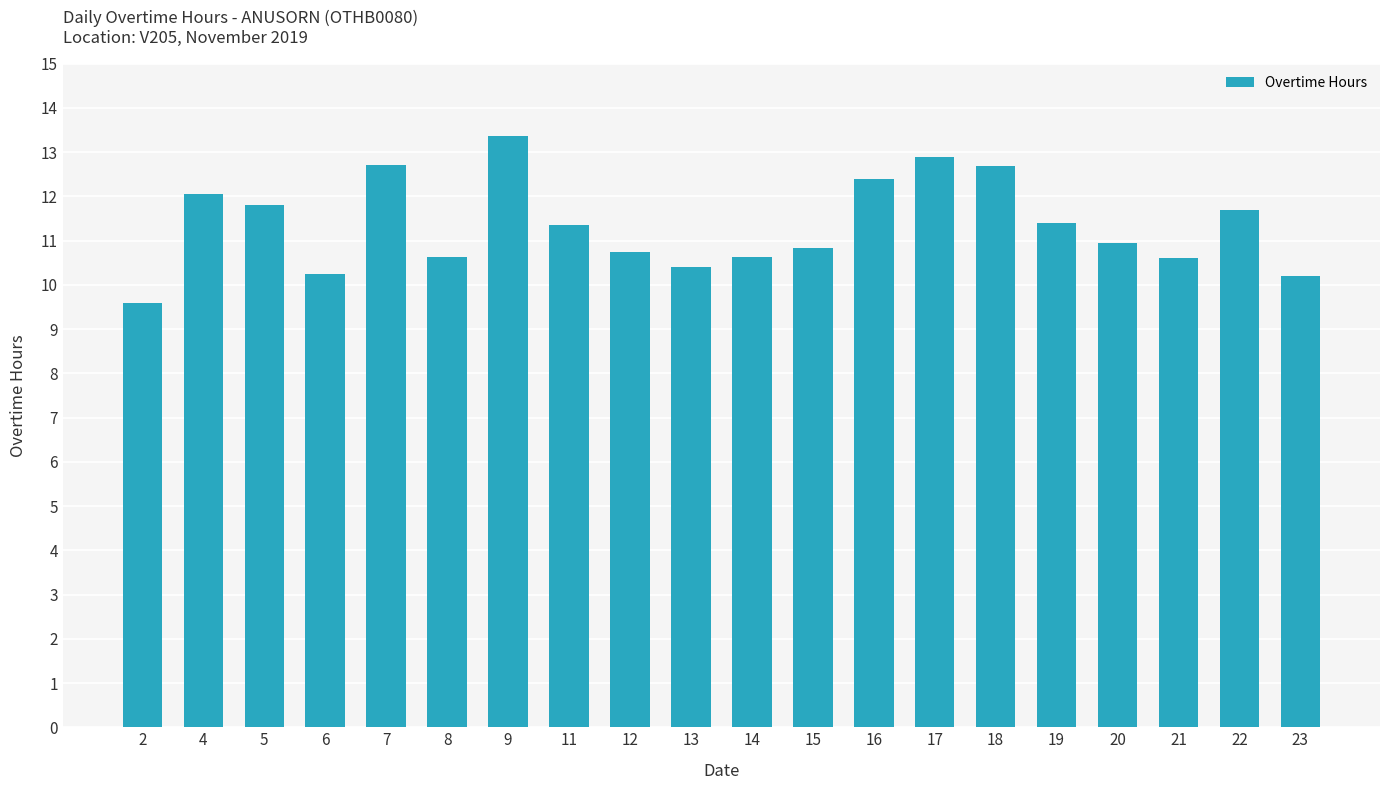

What is the difference between the maximum and minimum values?

3.8